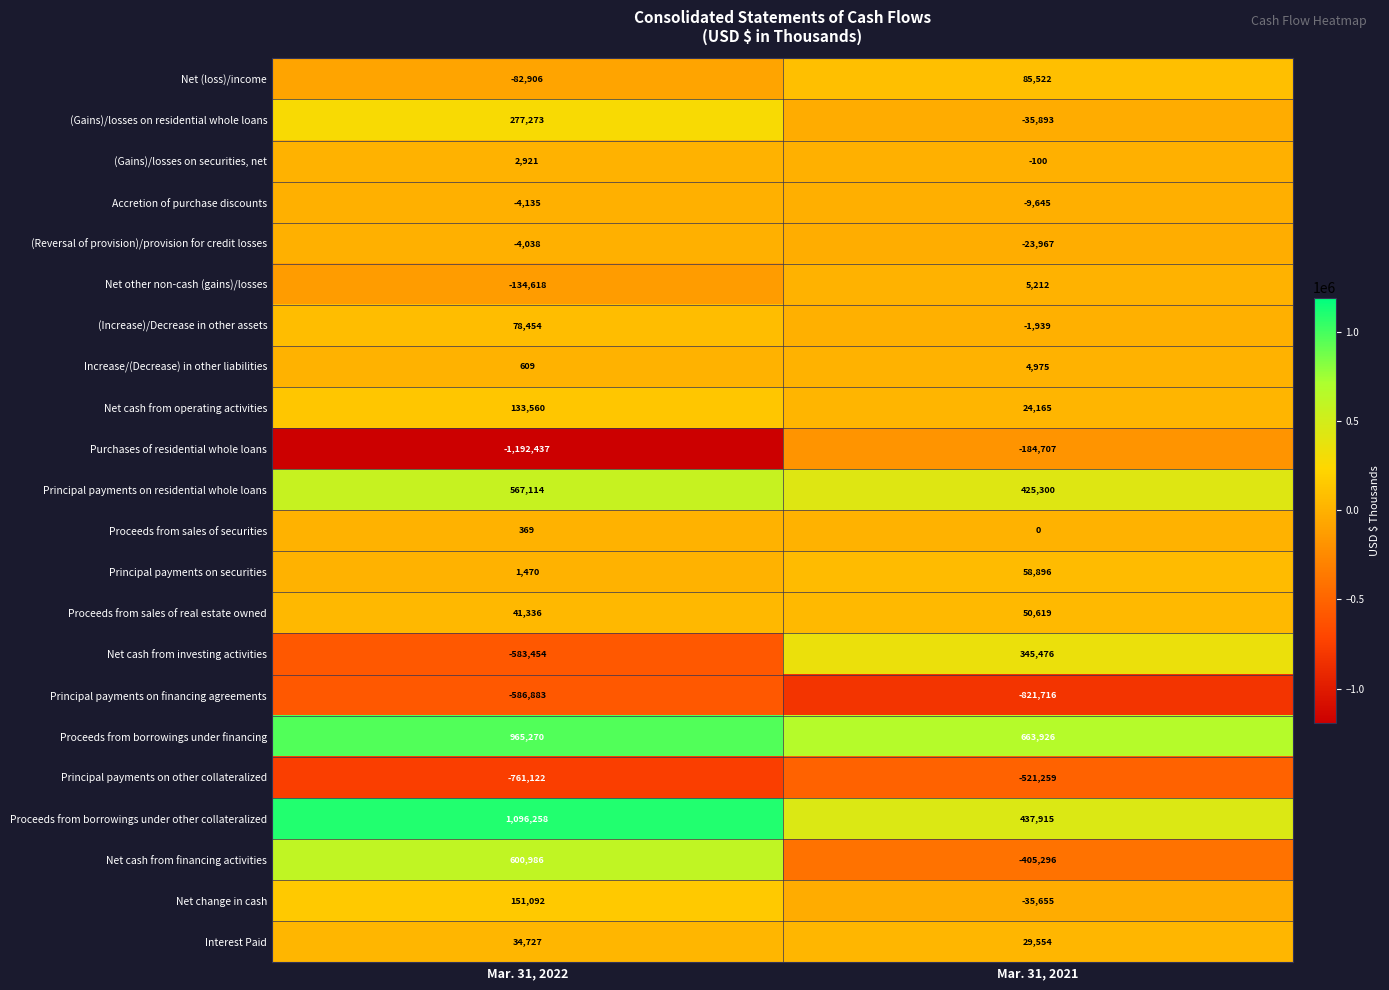

Which category has the highest value across all series?

Mar. 31, 2022